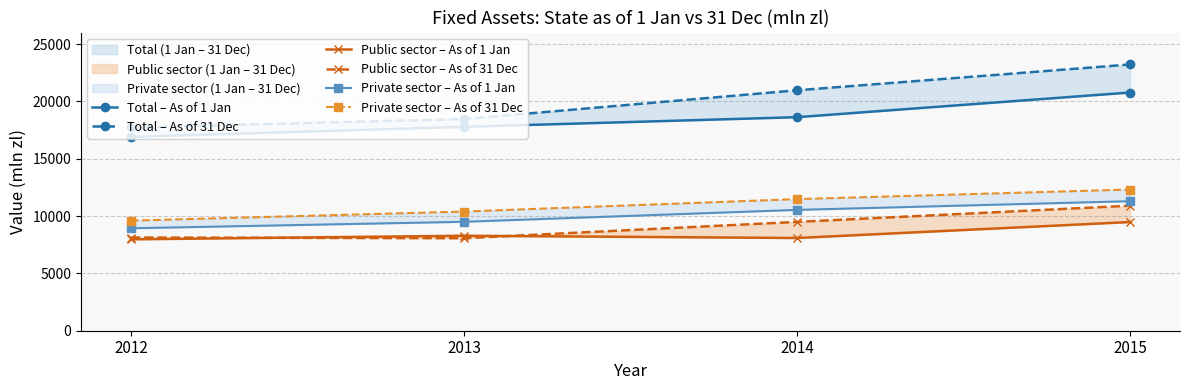

What is the average value of the Public sector – As of 31 Dec series?

9145.6